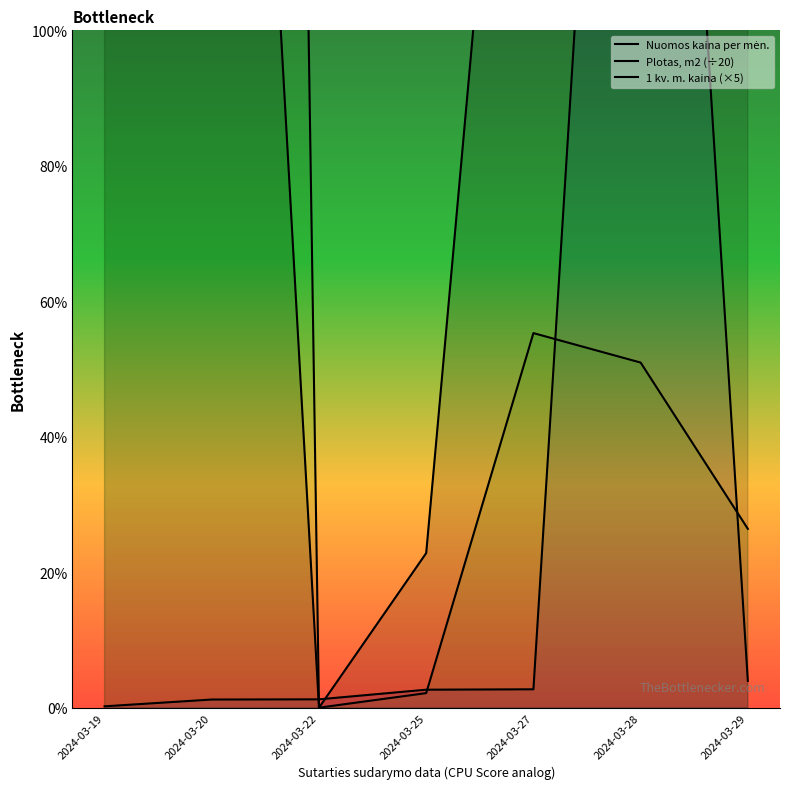

What is the highest value of the Plotas, m2 (÷20) series?

256.0